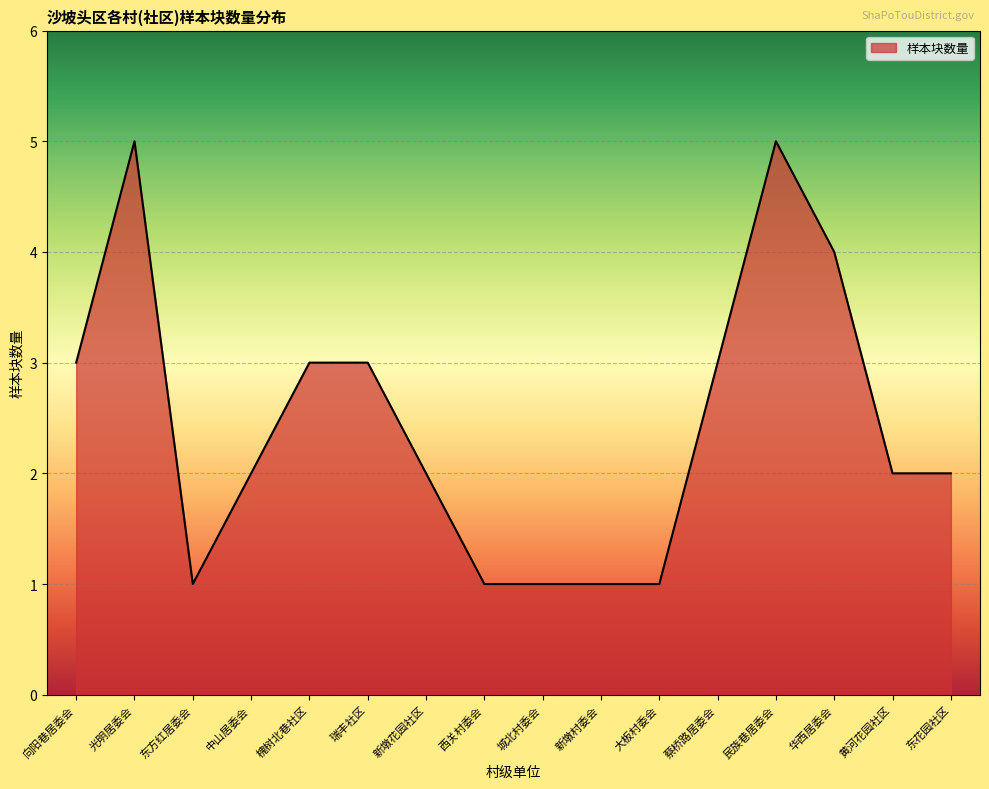

What is the difference between the maximum and minimum values?

4